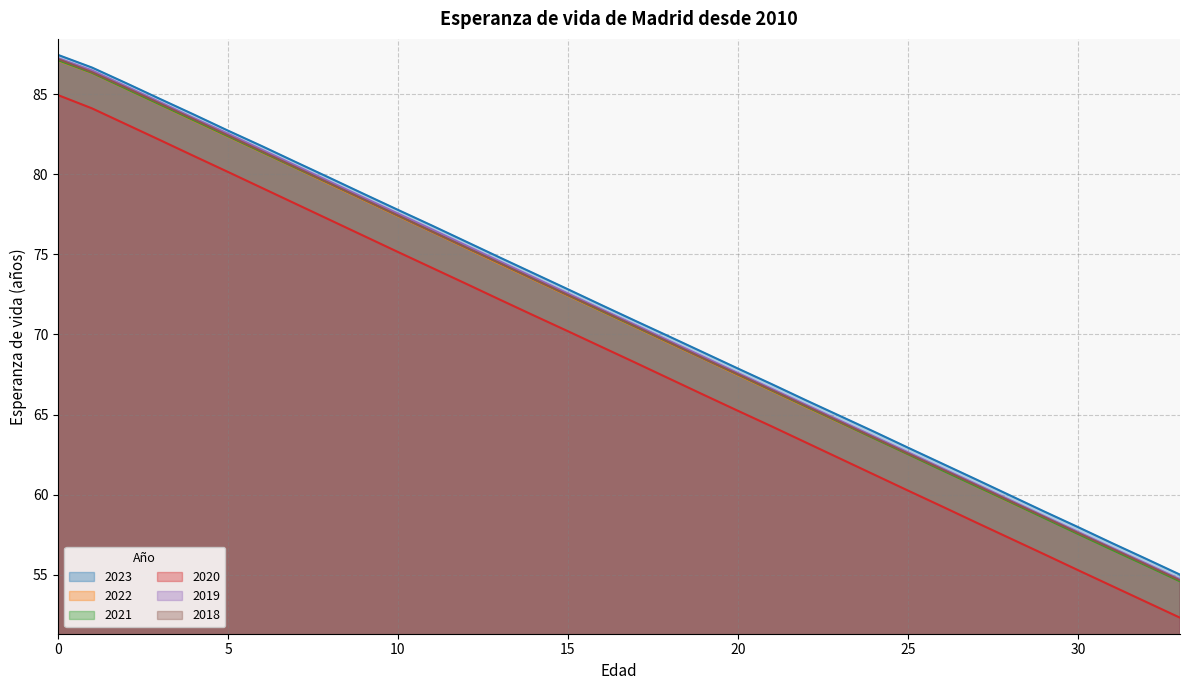

Which series has the largest total across all categories?

2023